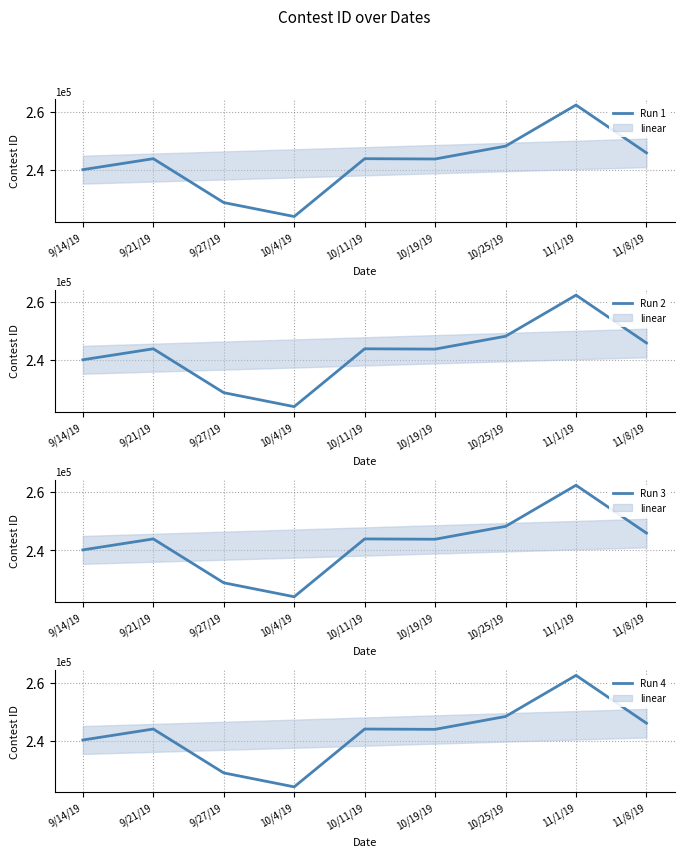

Reading left to right, transcribe all the data shown in this chart.

Run 1: 9/14/19=240207	9/21/19=243985	9/27/19=228877	10/4/19=224068	10/11/19=243986	10/19/19=243879	10/25/19=248306	11/1/19=262470	11/8/19=245997
Run 2: 9/14/19=240207	9/21/19=243985	9/27/19=228877	10/4/19=224068	10/11/19=243986	10/19/19=243879	10/25/19=248306	11/1/19=262470	11/8/19=245997
Run 3: 9/14/19=240207	9/21/19=243985	9/27/19=228877	10/4/19=224068	10/11/19=243986	10/19/19=243879	10/25/19=248306	11/1/19=262470	11/8/19=245997
Run 4: 9/14/19=240207	9/21/19=243985	9/27/19=228877	10/4/19=224068	10/11/19=243986	10/19/19=243879	10/25/19=248306	11/1/19=262470	11/8/19=245997